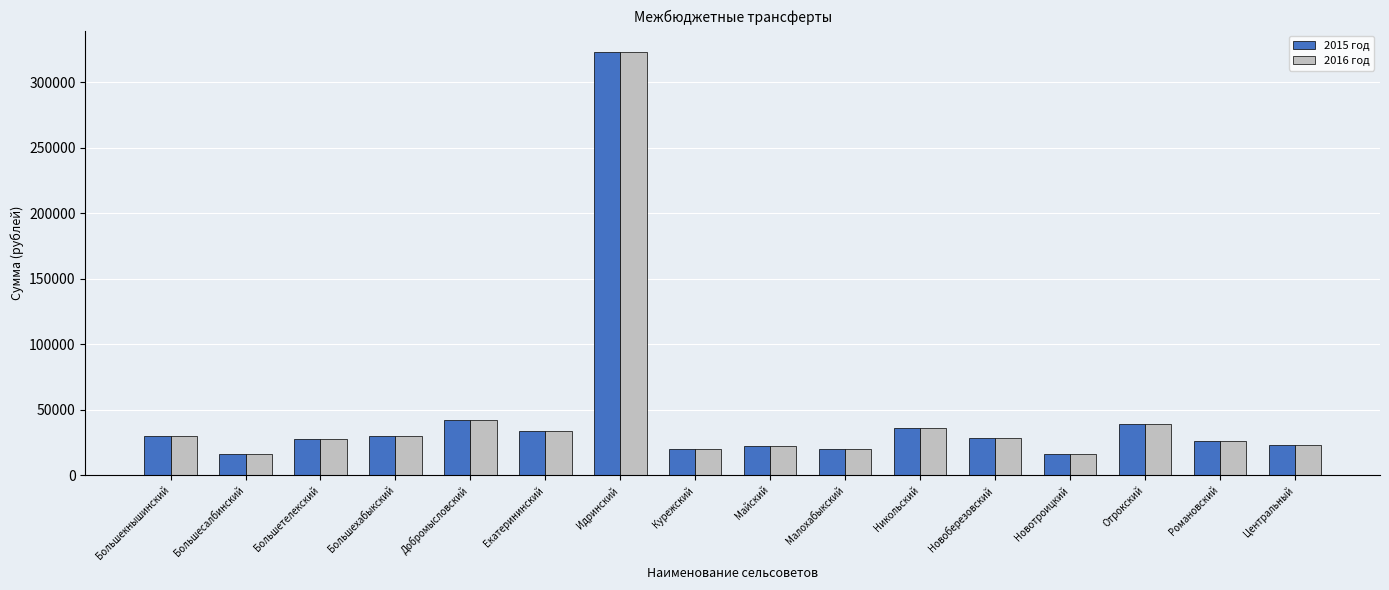

Is it true that 2016 год equals 15929 at Большесалбинский?

True